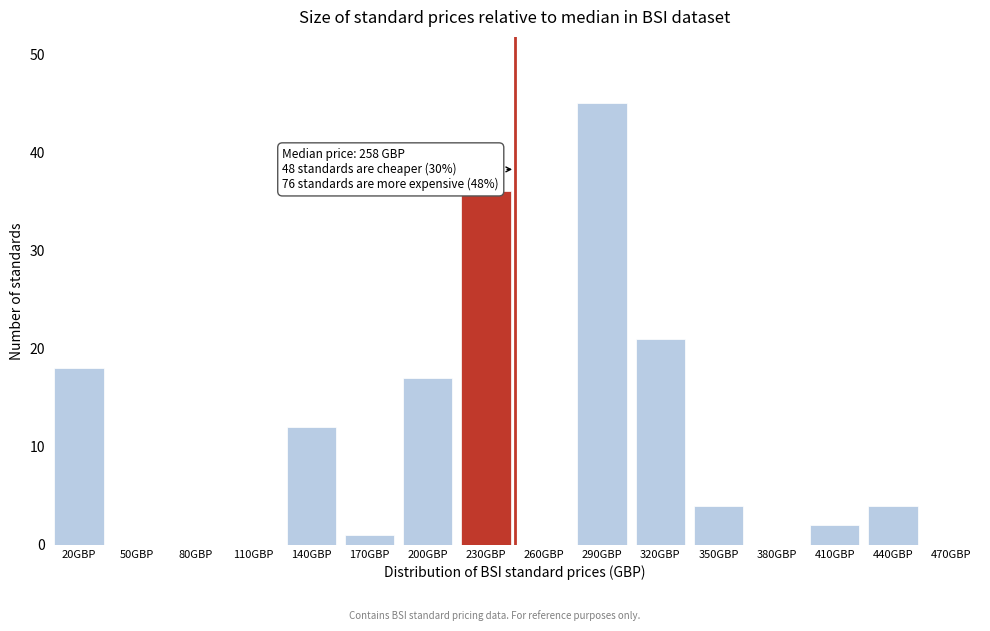

Reading left to right, what are all the values shown in this chart?

20GBP=18	50GBP=0	80GBP=0	110GBP=0	140GBP=12	170GBP=1	200GBP=17	230GBP=36	260GBP=0	290GBP=45	320GBP=21	350GBP=4	380GBP=0	410GBP=2	440GBP=4	470GBP=0